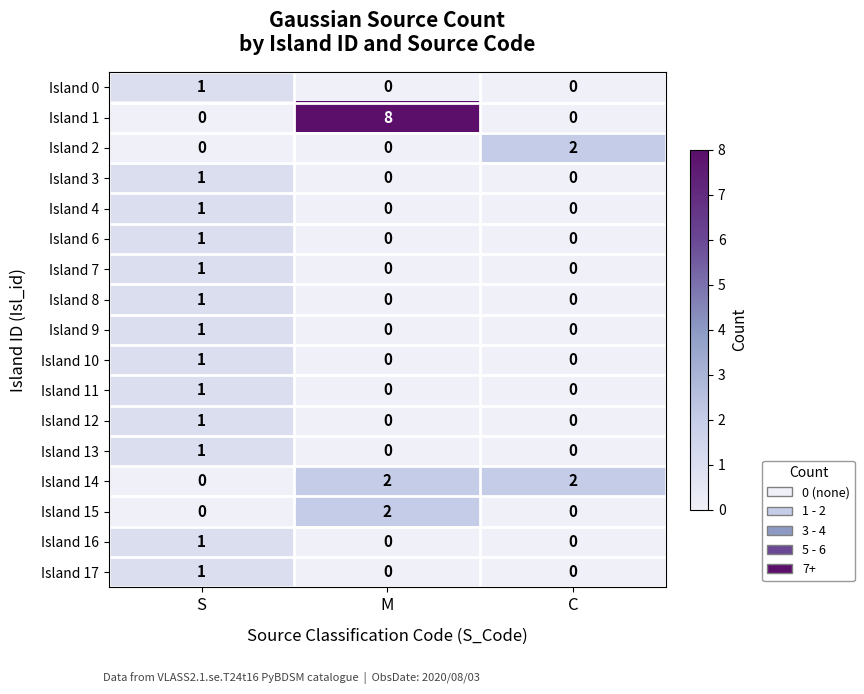

Count the Island 1 values in the range 0 to 8.

3